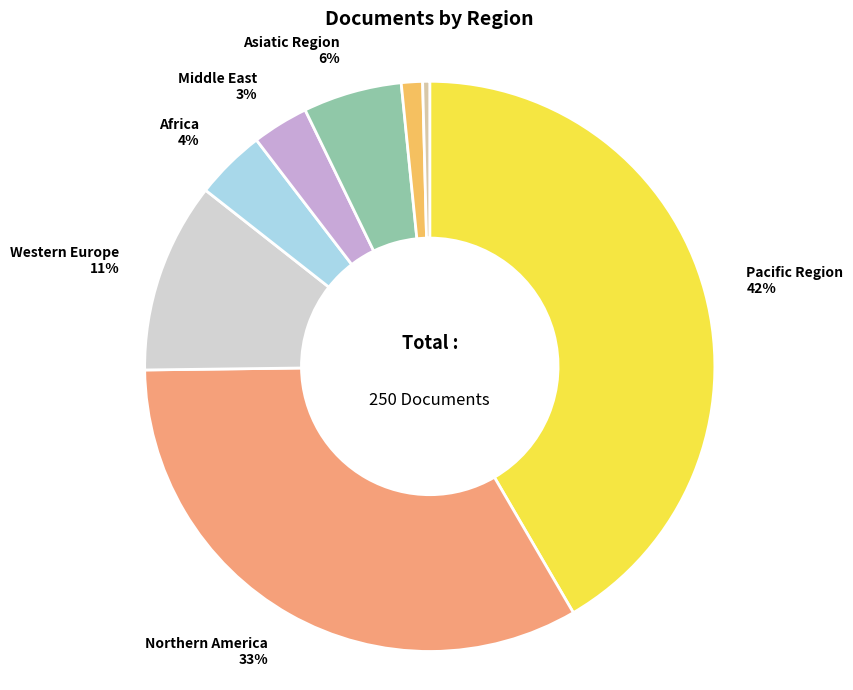

Does any single category account for the majority?

No